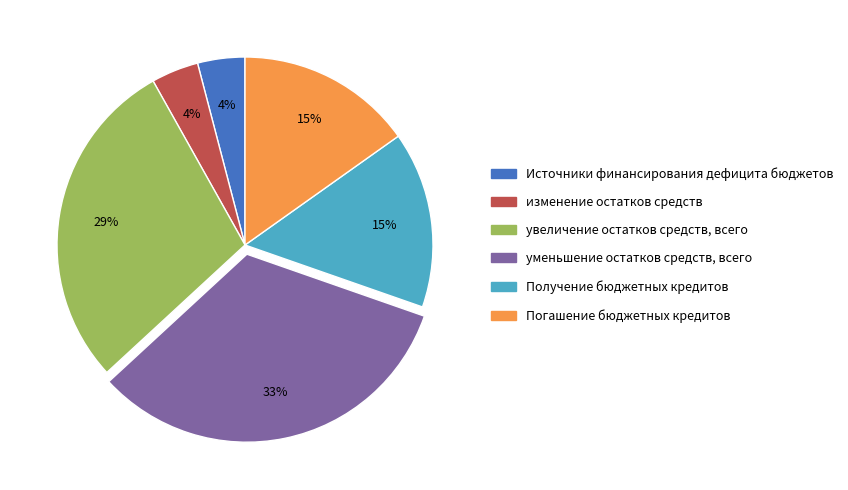

How many segments does this pie chart have?

6